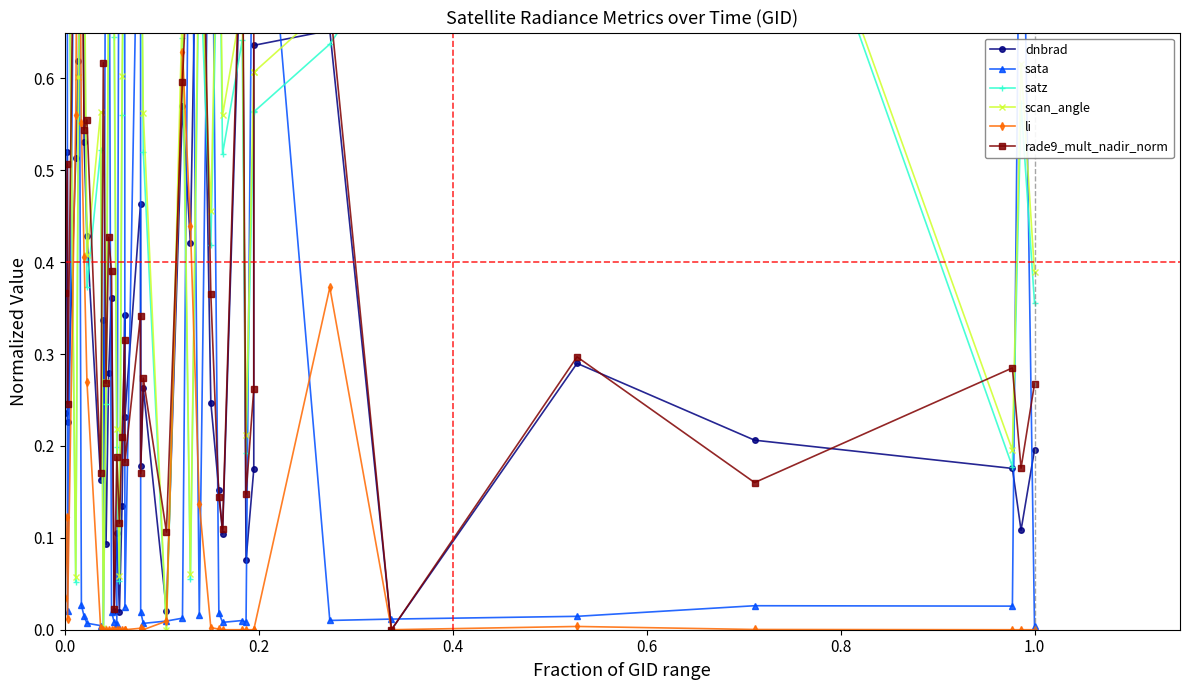

At how many categories does at least one series exceed 0?

40